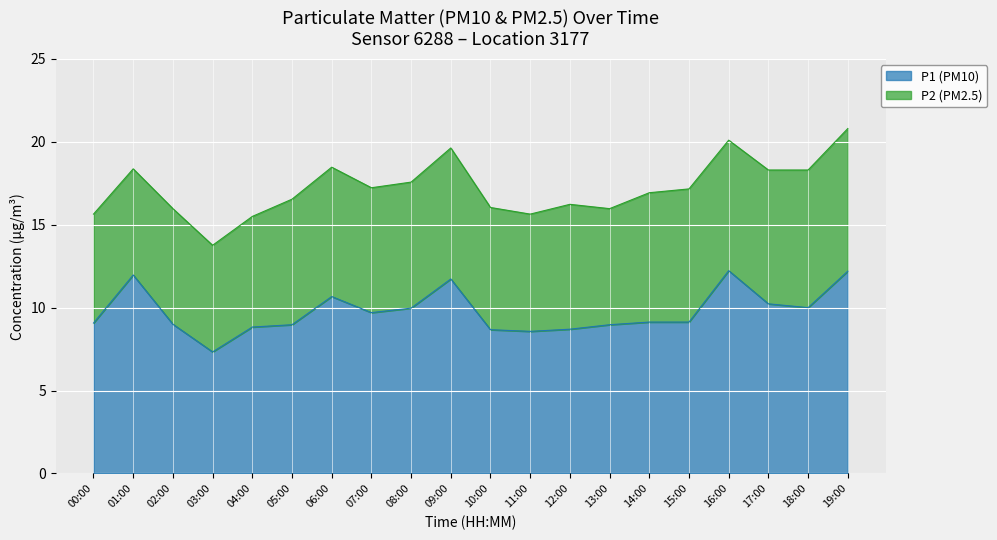

Reading left to right, transcribe all the data shown in this chart.

00:00=9.1	01:00=12.0	02:00=9.0	03:00=7.3	04:00=8.8	05:00=9.0	06:00=10.7	07:00=9.7	08:00=10.0	09:00=11.7	10:00=8.7	11:00=8.6	12:00=8.7	13:00=9.0	14:00=9.1	15:00=9.1	16:00=12.2	17:00=10.2	18:00=10.0	19:00=12.2